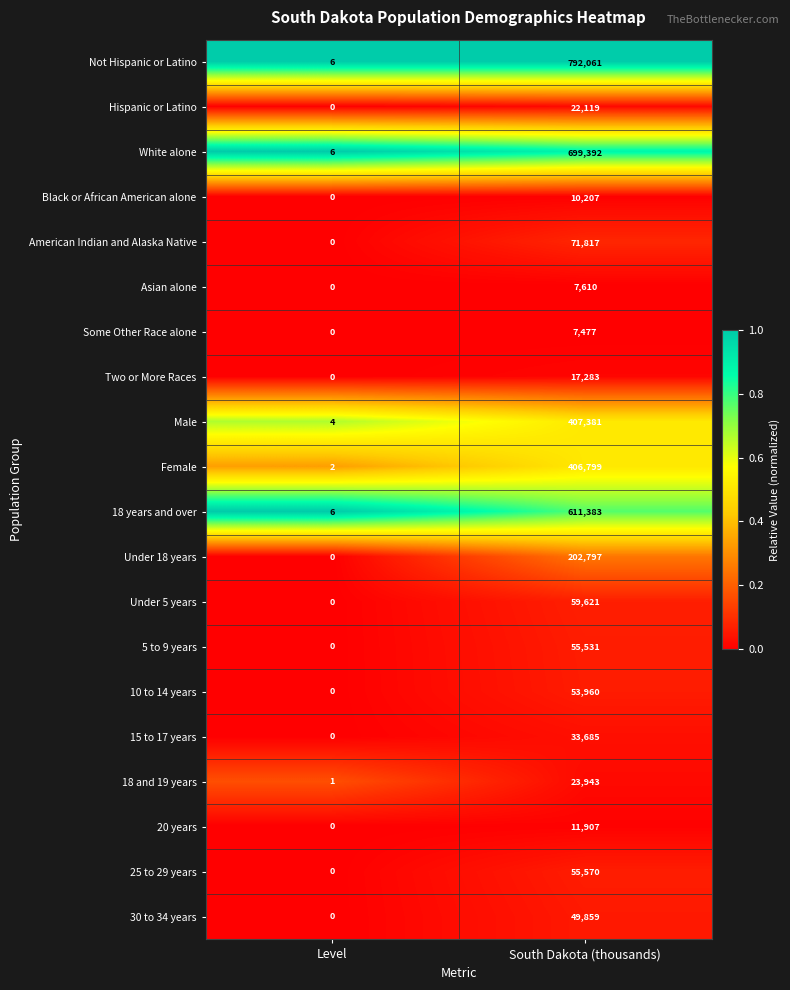

What is the average value of the 20 years series?

5954